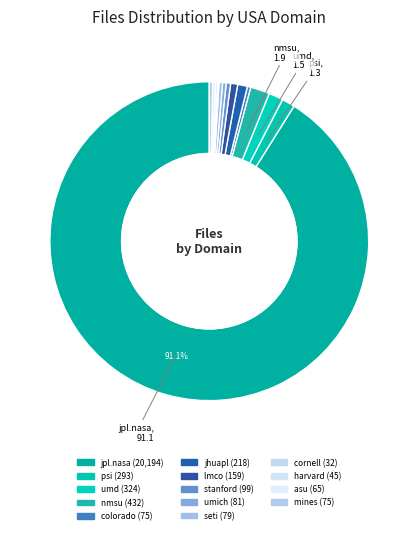

How many slices are in this pie chart?

14